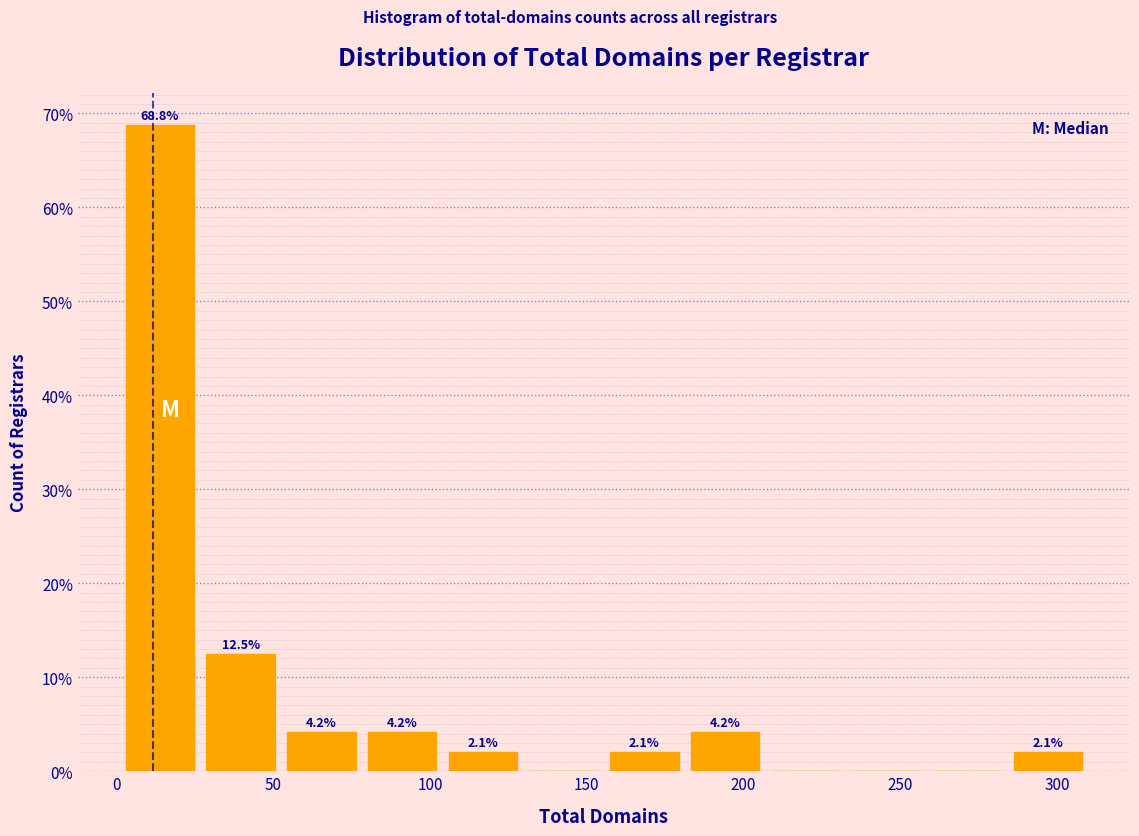

Which range on the x-axis has the tallest bar?

0 to 25